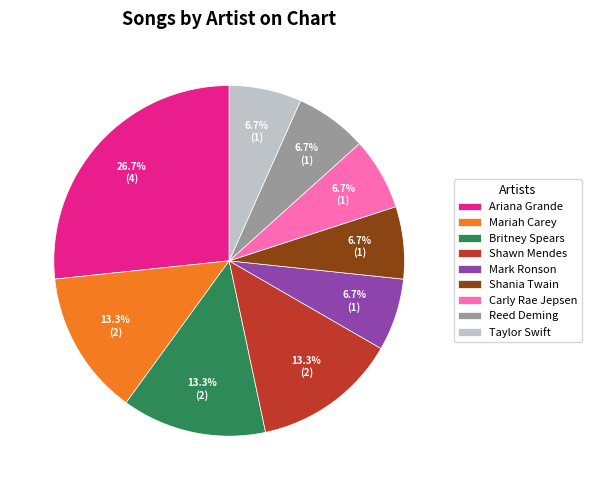

How many slices are in this pie chart?

9